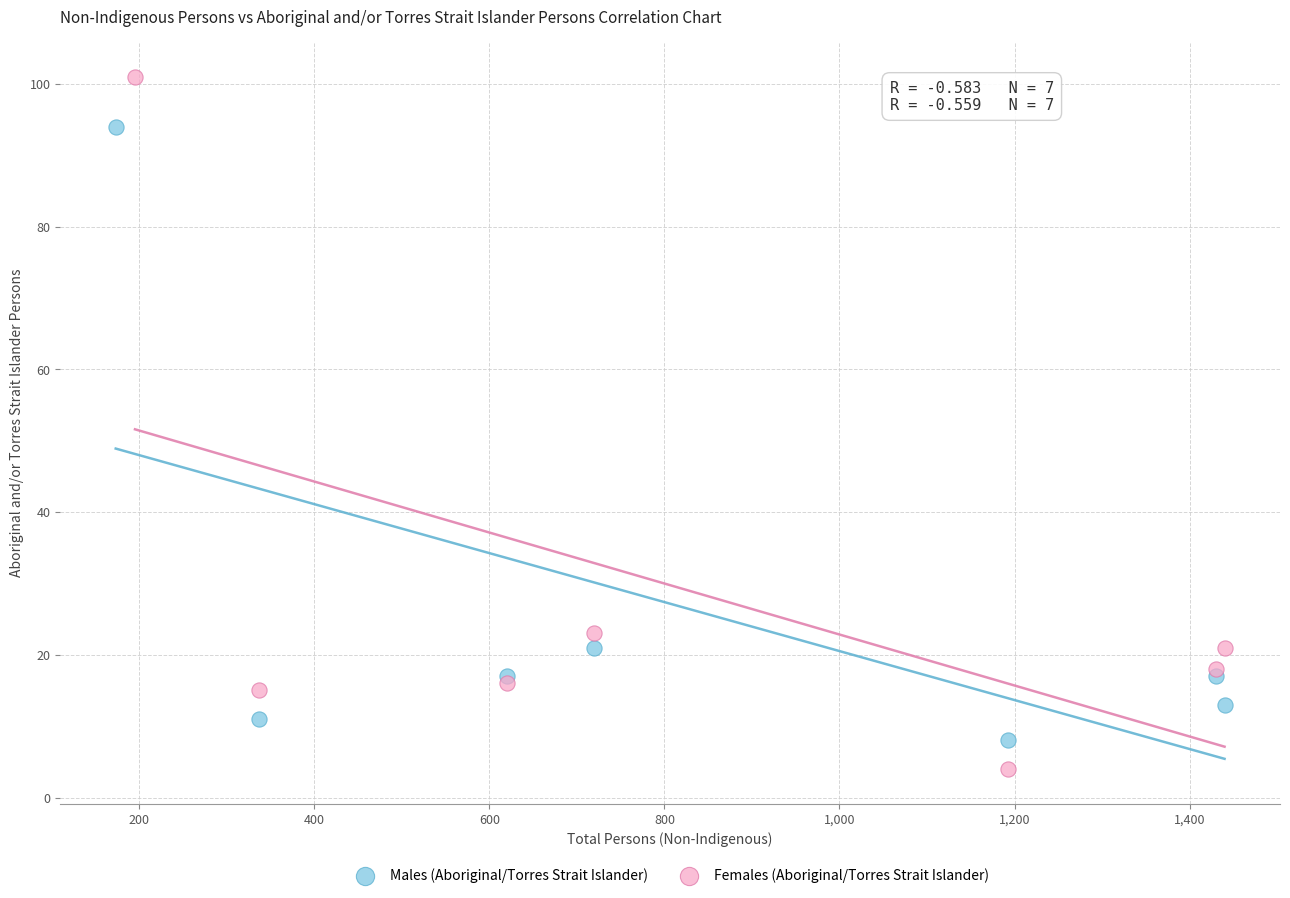

Which series has the largest Y range (max minus min)?

Females (Aboriginal/Torres Strait Islander)